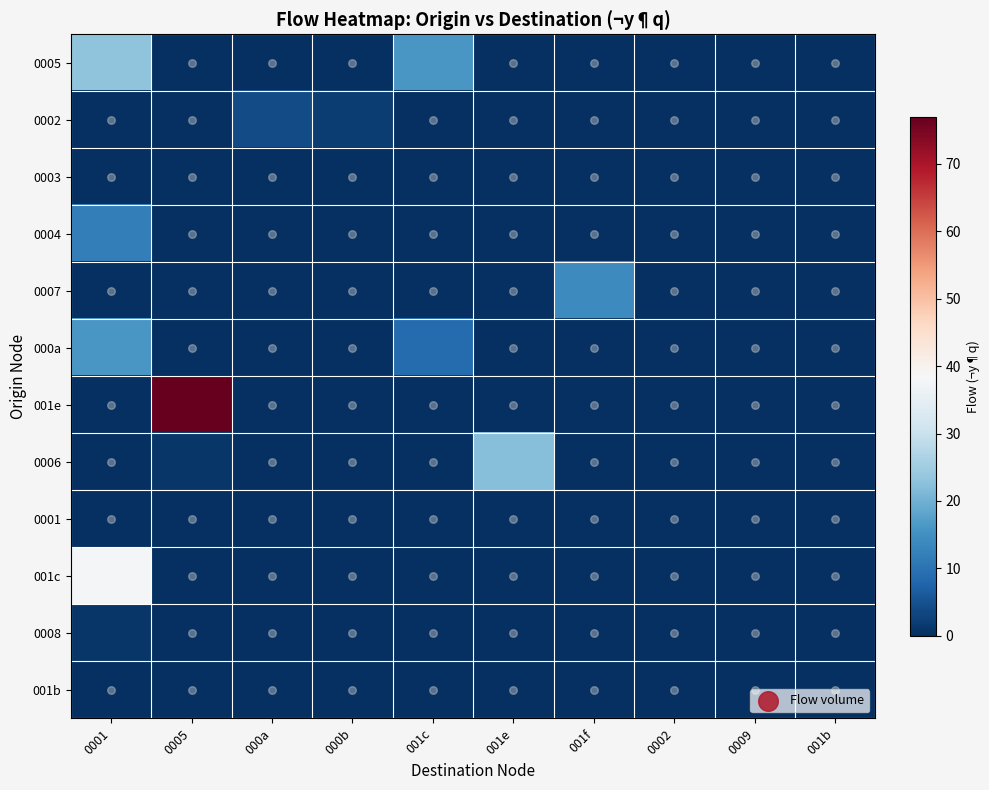

Reading left to right, extract all data points from this chart.

0005: 0001=23	0005=0	000a=0	000b=0	001c=16	001e=0	001f=0	0002=0	0009=0	001b=0
0002: 0001=0	0005=0	000a=4	000b=2	001c=0	001e=0	001f=0	0002=0	0009=0	001b=0
0003: 0001=0	0005=0	000a=0	000b=0	001c=0	001e=0	001f=0	0002=0	0009=0	001b=0
0004: 0001=12	0005=0	000a=0	000b=0	001c=0	001e=0	001f=0	0002=0	0009=0	001b=0
0007: 0001=0	0005=0	000a=0	000b=0	001c=0	001e=0	001f=14	0002=0	0009=0	001b=0
000a: 0001=16	0005=0	000a=0	000b=0	001c=9	001e=0	001f=0	0002=0	0009=0	001b=0
001e: 0001=0	0005=77	000a=0	000b=0	001c=0	001e=0	001f=0	0002=0	0009=0	001b=0
0006: 0001=0	0005=1	000a=0	000b=0	001c=0	001e=22	001f=0	0002=0	0009=0	001b=0
0001: 0001=0	0005=0	000a=0	000b=0	001c=0	001e=0	001f=0	0002=0	0009=0	001b=0
001c: 0001=38	0005=0	000a=0	000b=0	001c=0	001e=0	001f=0	0002=0	0009=0	001b=0
0008: 0001=1	0005=0	000a=0	000b=0	001c=0	001e=0	001f=0	0002=0	0009=0	001b=0
001b: 0001=0	0005=0	000a=0	000b=0	001c=0	001e=0	001f=0	0002=0	0009=0	001b=0